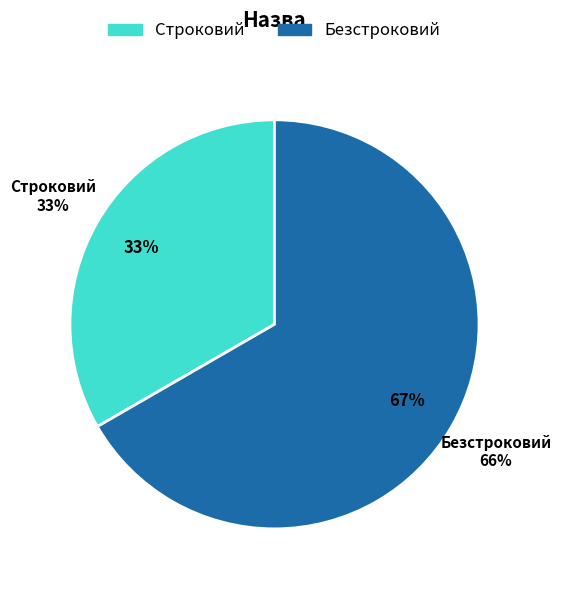

What is the smallest slice in the pie chart?

Строковий